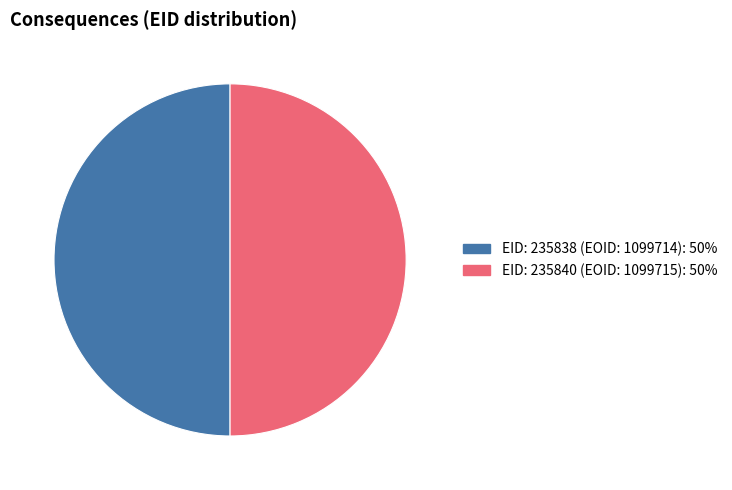

Count the number of slices in the pie.

2